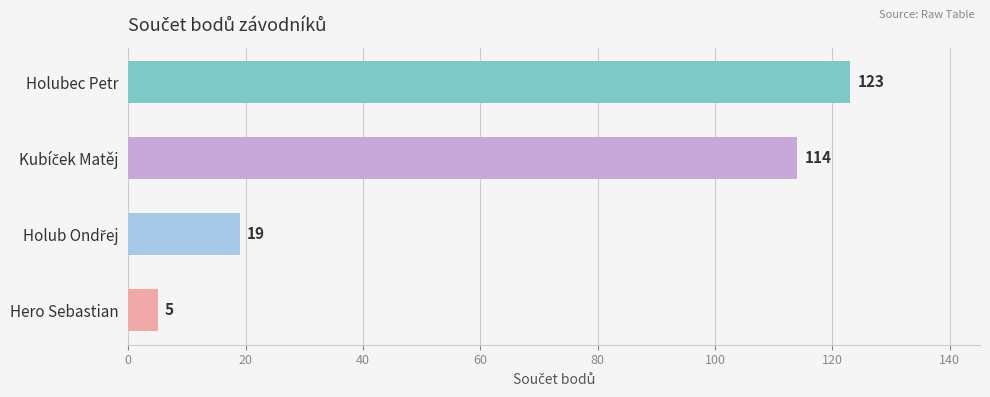

Reading top to bottom, list all the values displayed in this chart.

123	114	19	5